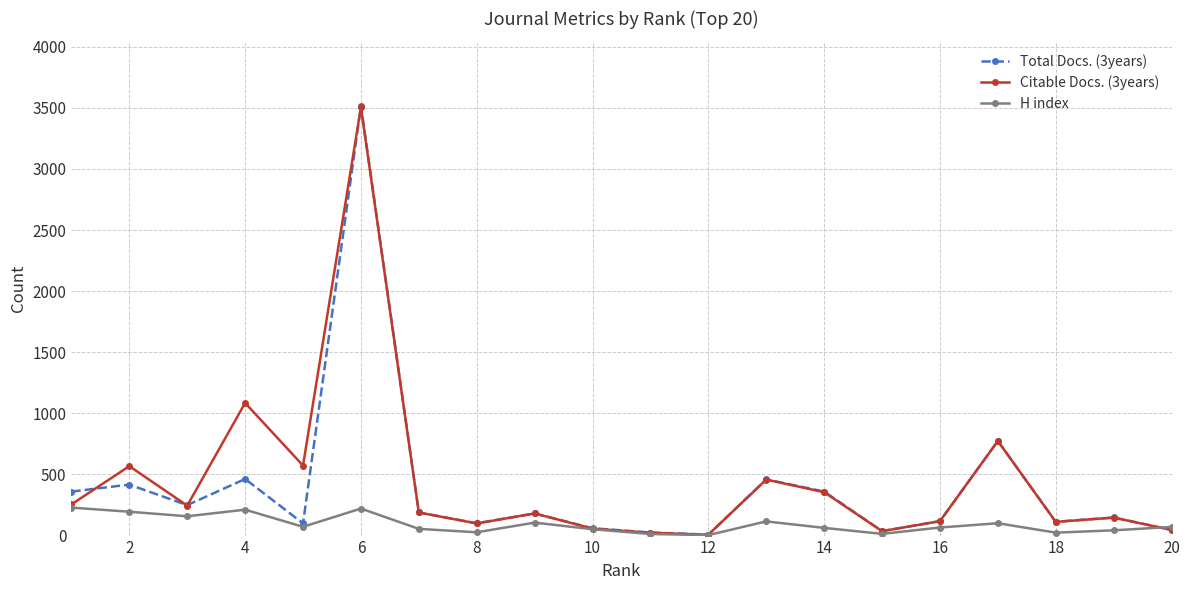

What is the maximum value shown in the chart?

3516